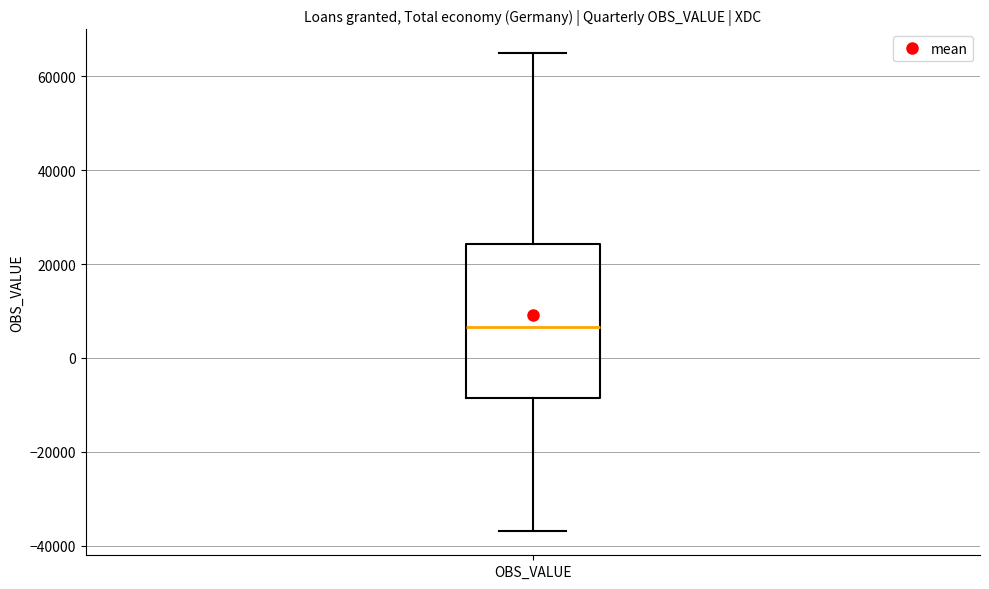

Where does the median line of the box for OBS_VALUE sit on the y-axis? The values are not printed on the chart, so give them approximately, as read against the axis.

6000